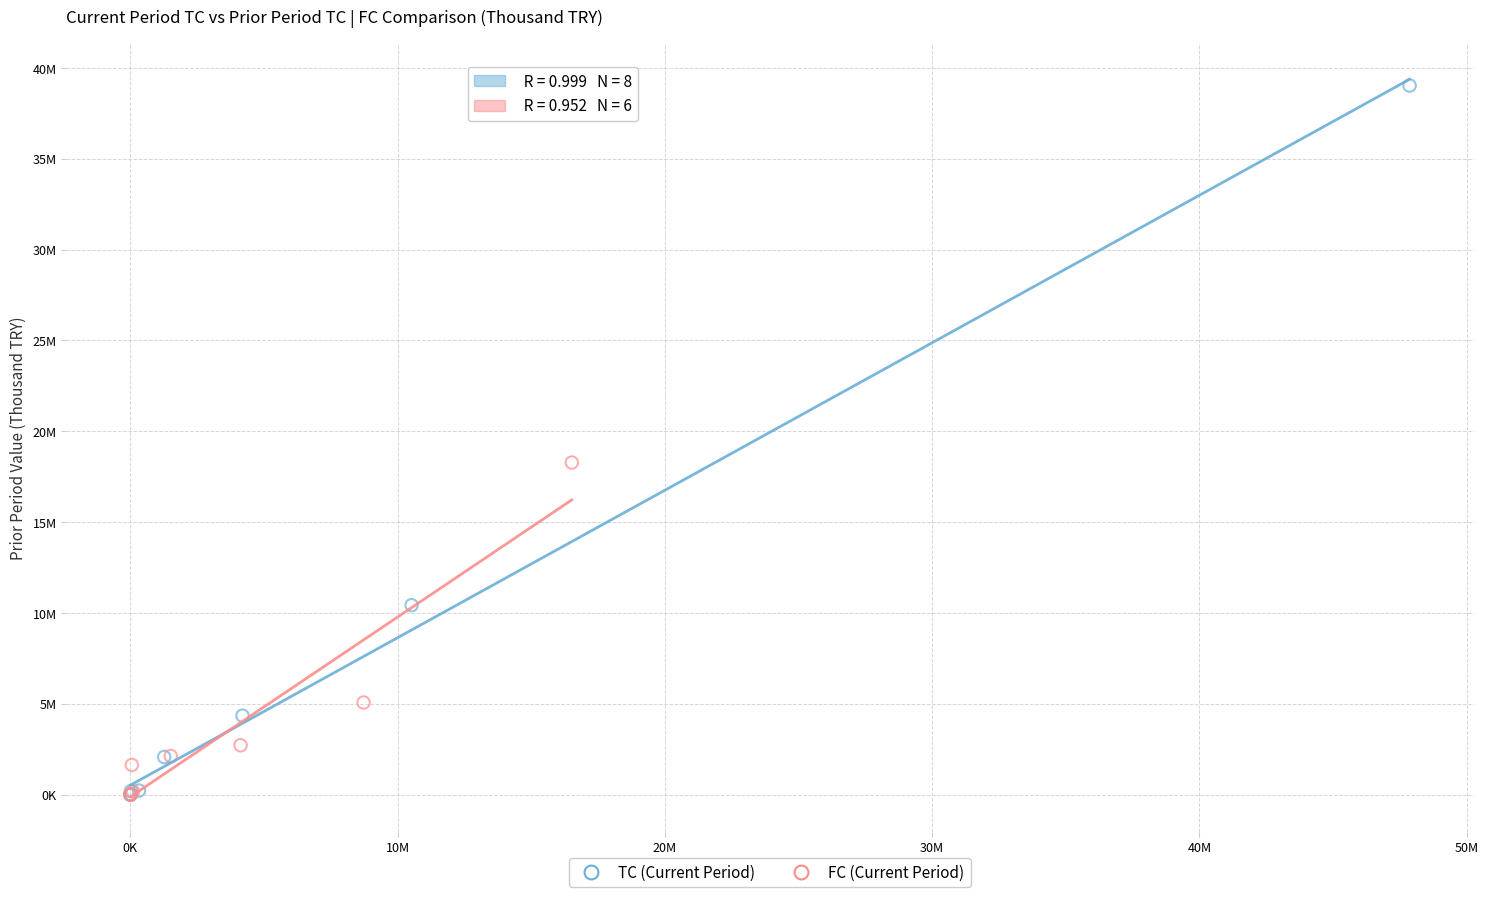

What are all the series names shown in the legend?

TC (Current Period), FC (Current Period)